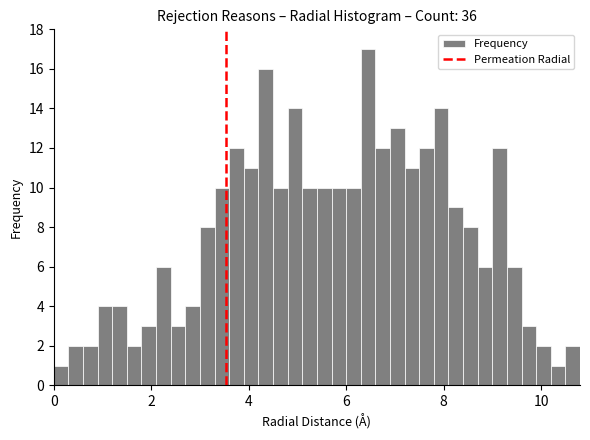

Around what value on the x-axis is the tallest bar? Give the approximate position of its centre, as read against the axis.

6.4